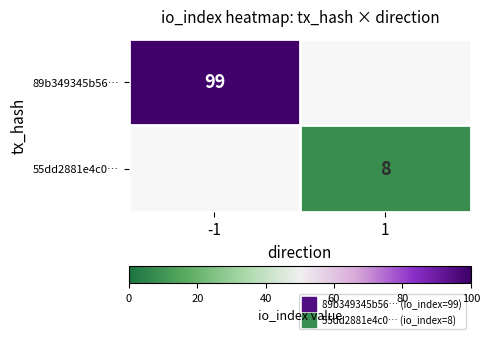

Is the value of 89b349345b56… at 1 greater than the value of 55dd2881e4c0… at -1?

No